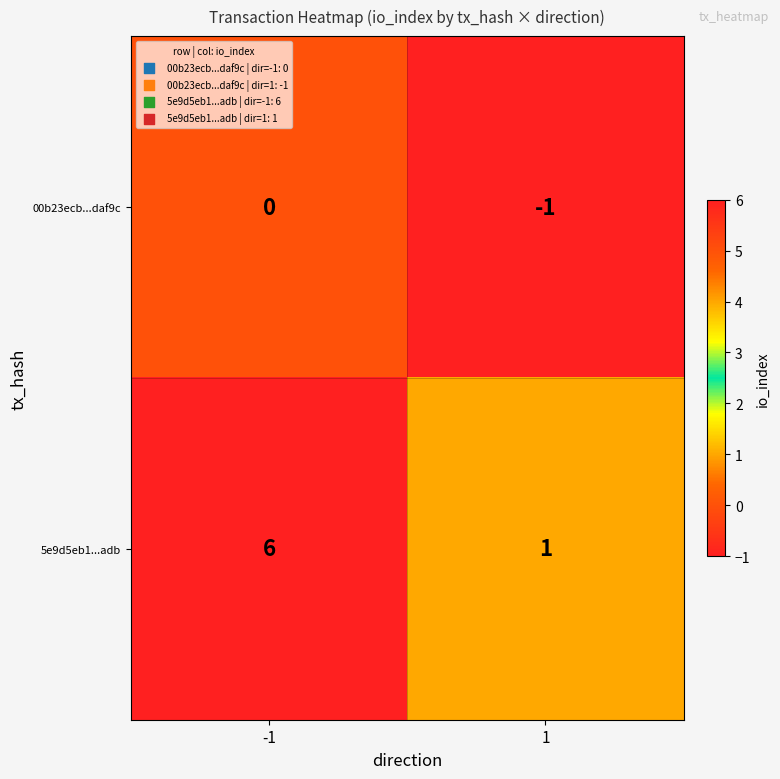

What is the maximum value shown in the chart?

6